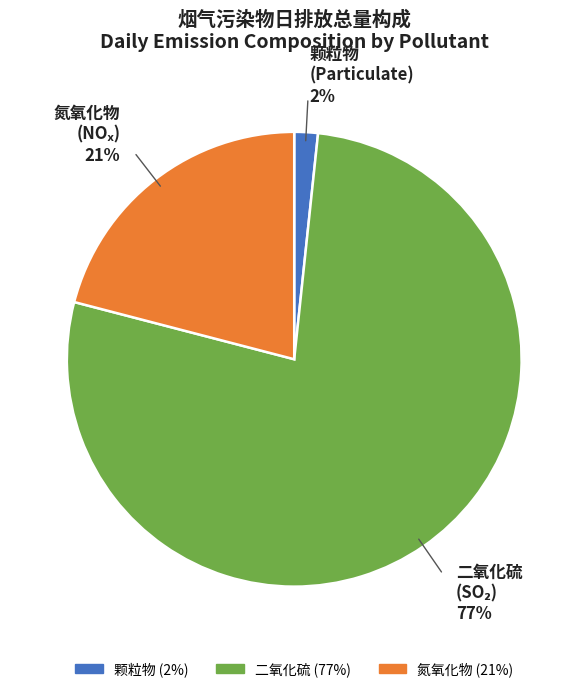

The 颗粒物 (Particulate) slice represents 2% of the pie. True or false?

True